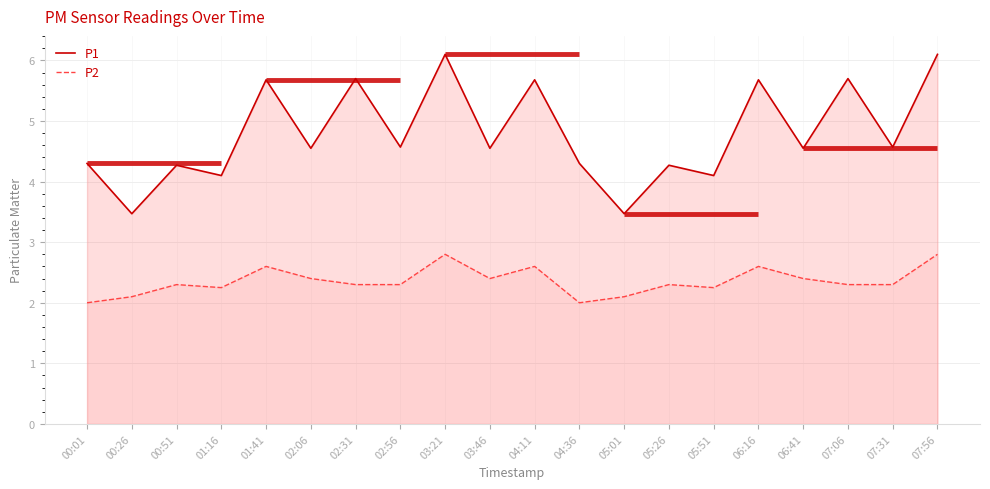

The value of P2 at 00:01 is 2.0. True or false?

True